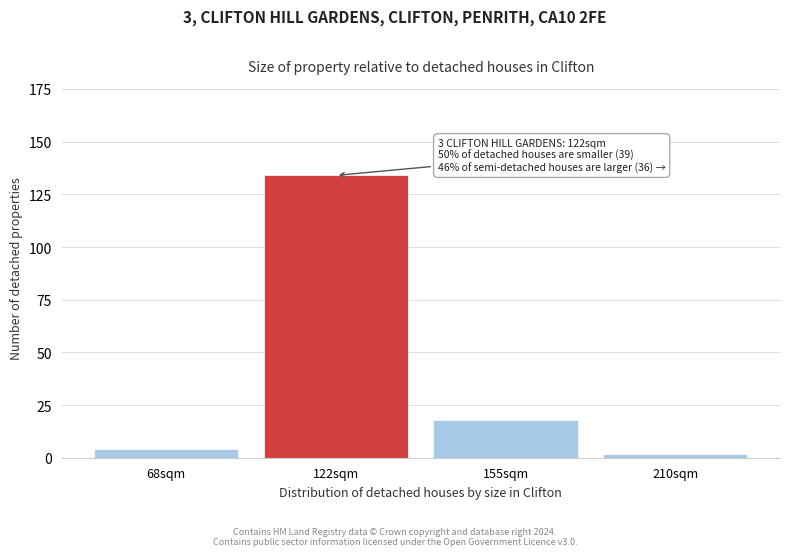

Reading right to left, what are all the values shown in this chart?

2	18	134	4